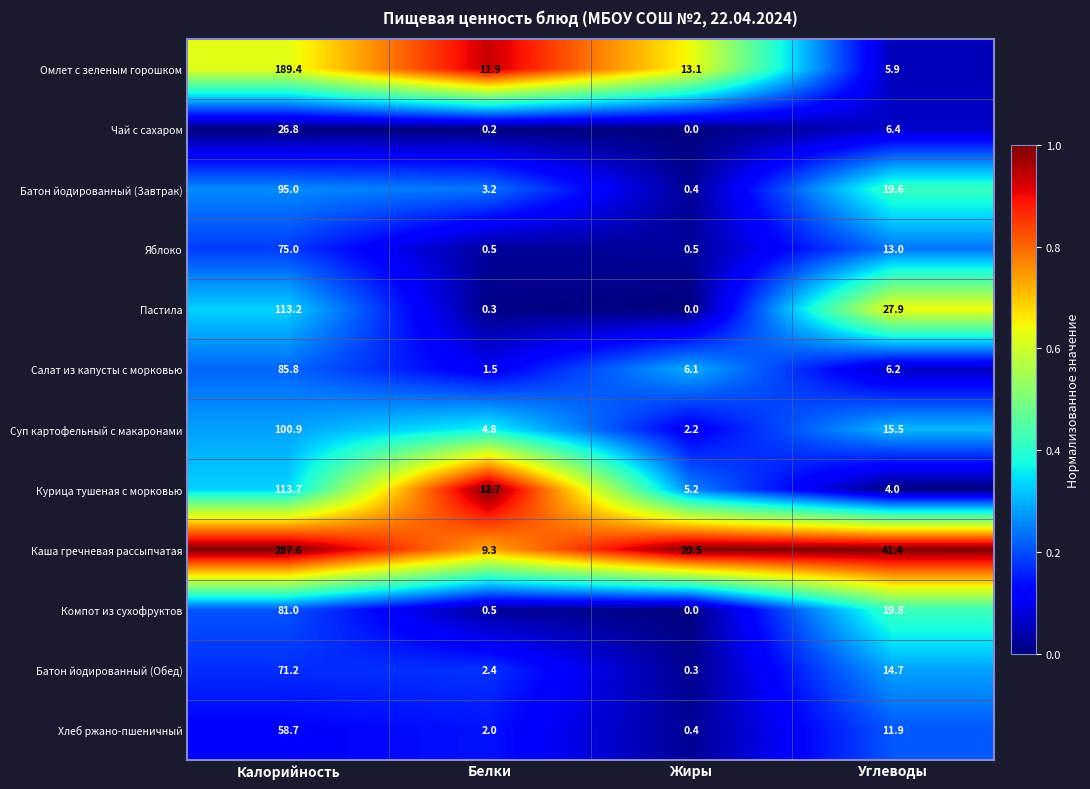

What is the difference between the maximum and minimum values in the Курица тушеная с морковью series?

109.7